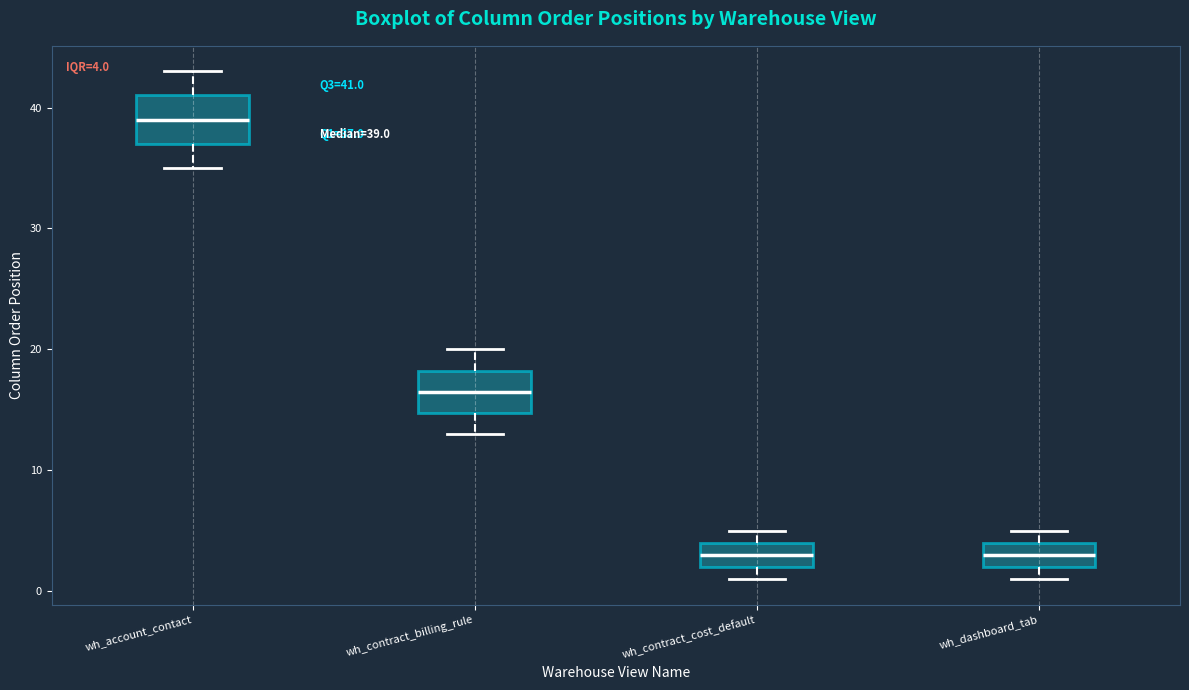

Which box's median line is the highest?

wh_account_contact